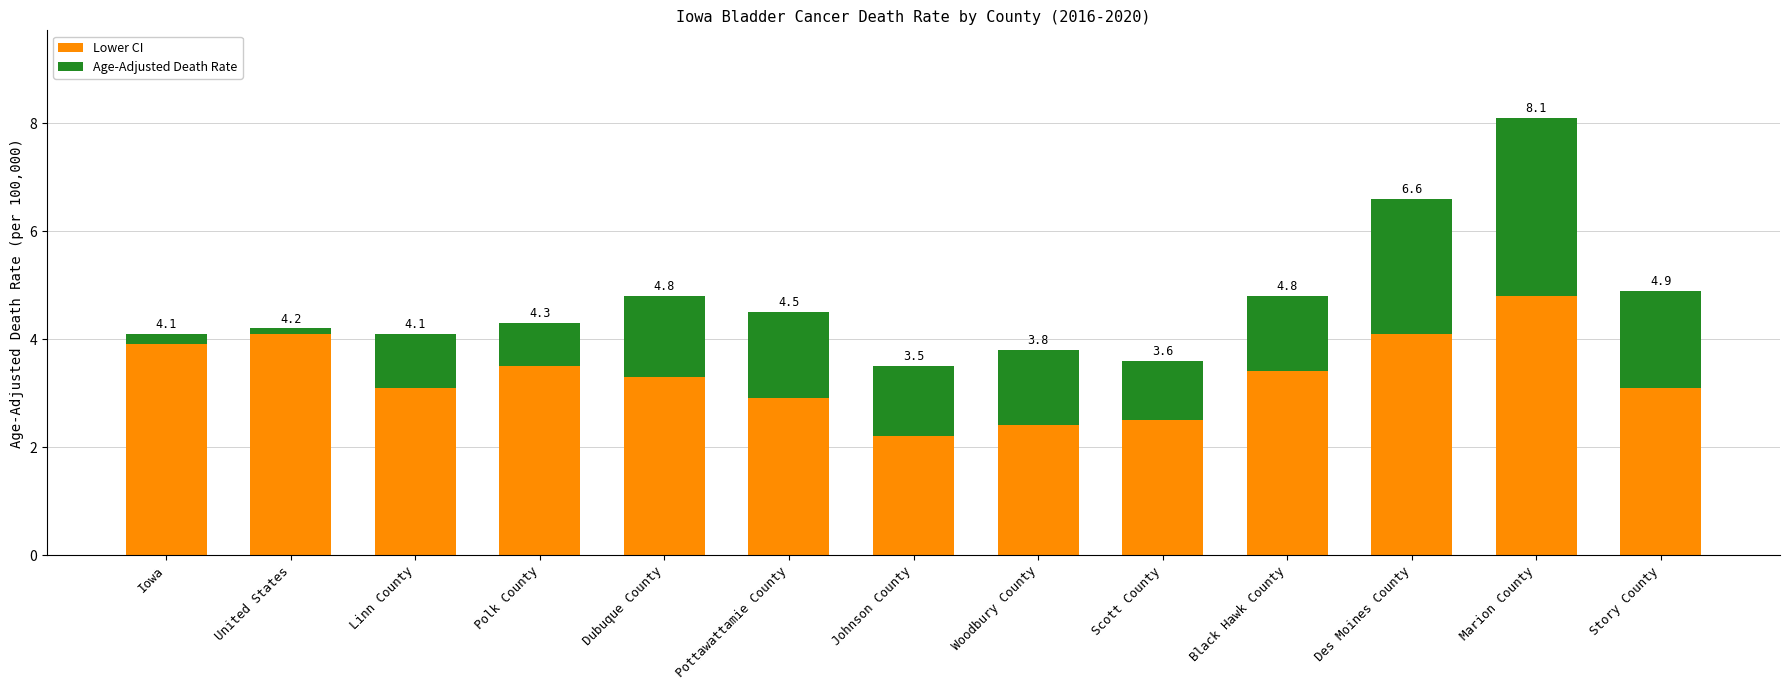

True or false: Age-Adjusted Death Rate has a value of 1.6 at Pottawattamie County.

True